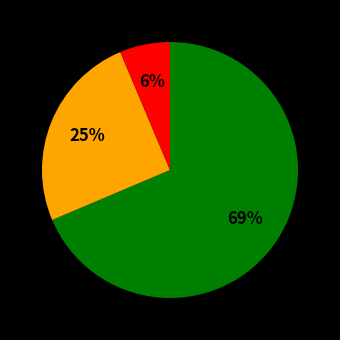

To the nearest percent, what is the average slice percentage?

33%